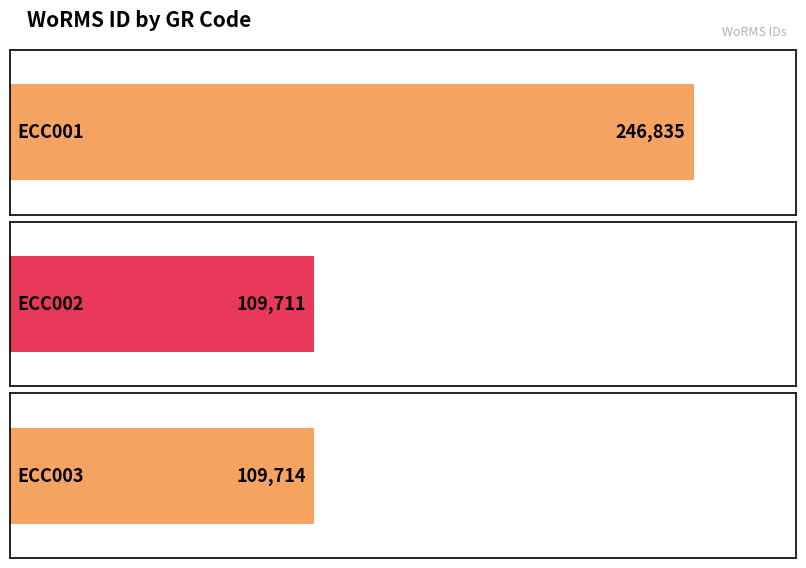

Read the value at ECC001, to the nearest 50.

246850